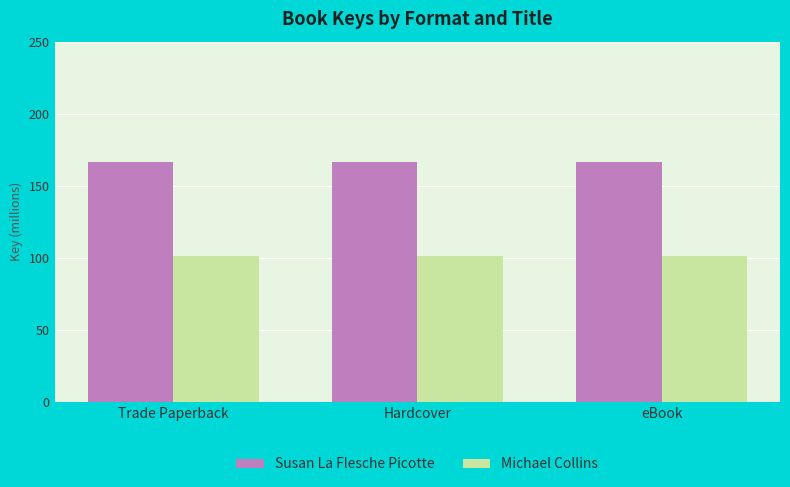

What is the smallest value displayed?

101.1